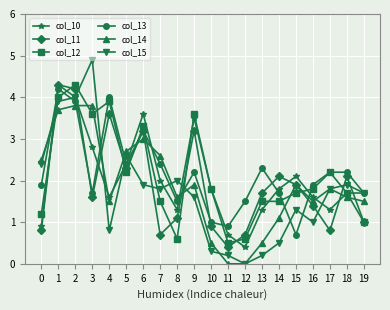

At 4, list the series in order from largest to smallest.

col_13, col_12, col_11, col_10, col_14, col_15